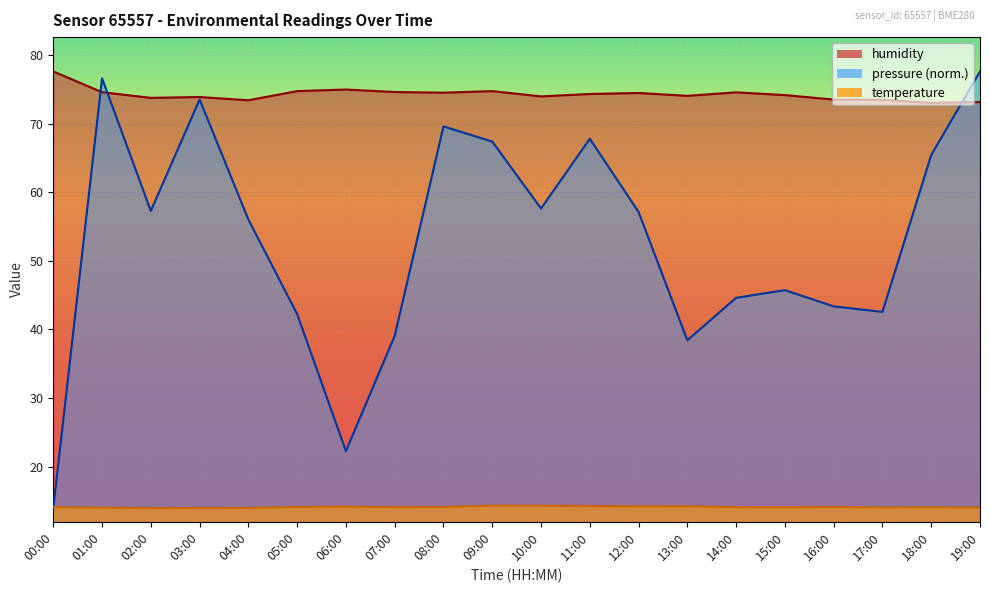

How many values in the pressure series are below 57?

10